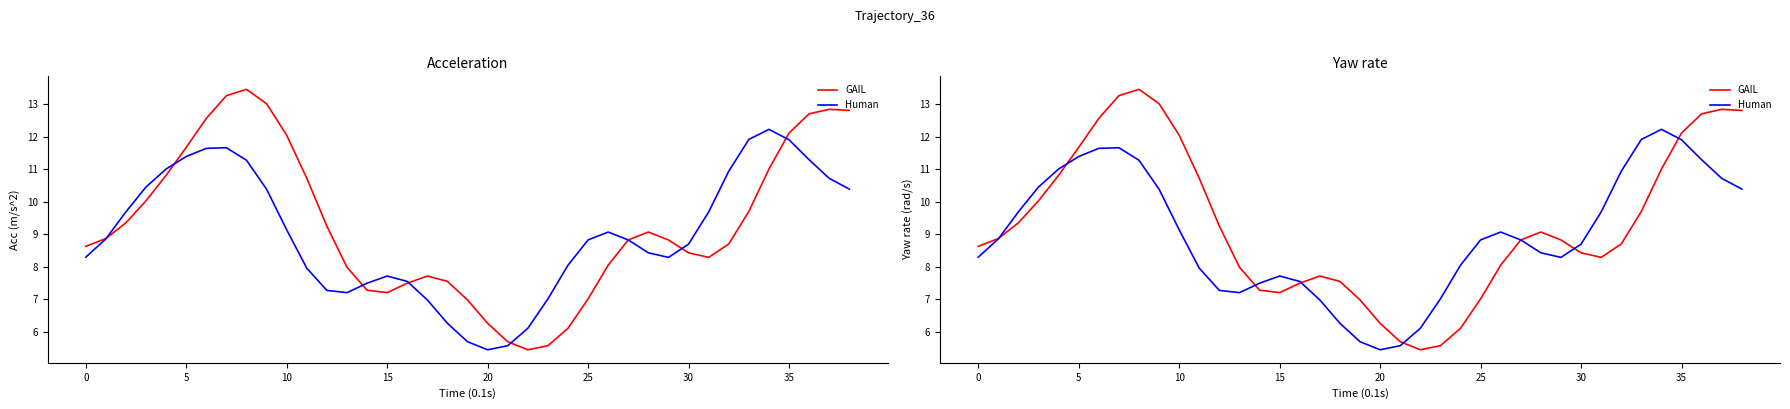

Reading left to right, transcribe all the data shown in this chart.

GAIL: 8.6	8.9	9.4	10.0	10.8	11.7	12.6	13.3	13.5	13.0	12.1	10.7	9.3	8.0	7.3	7.2	7.5	7.7	7.5	7.0	6.3	5.7	5.4	5.6	6.1	7.0	8.1	8.8	9.1	8.8	8.4	8.3	8.7	9.7	11.0	12.1	12.7	12.8	12.8
Human: 8.3	8.9	9.7	10.5	11.0	11.4	11.6	11.7	11.3	10.4	9.1	8.0	7.3	7.2	7.5	7.7	7.5	7.0	6.3	5.7	5.4	5.6	6.1	7.0	8.1	8.8	9.1	8.8	8.4	8.3	8.7	9.7	10.9	11.9	12.2	11.9	11.3	10.7	10.4